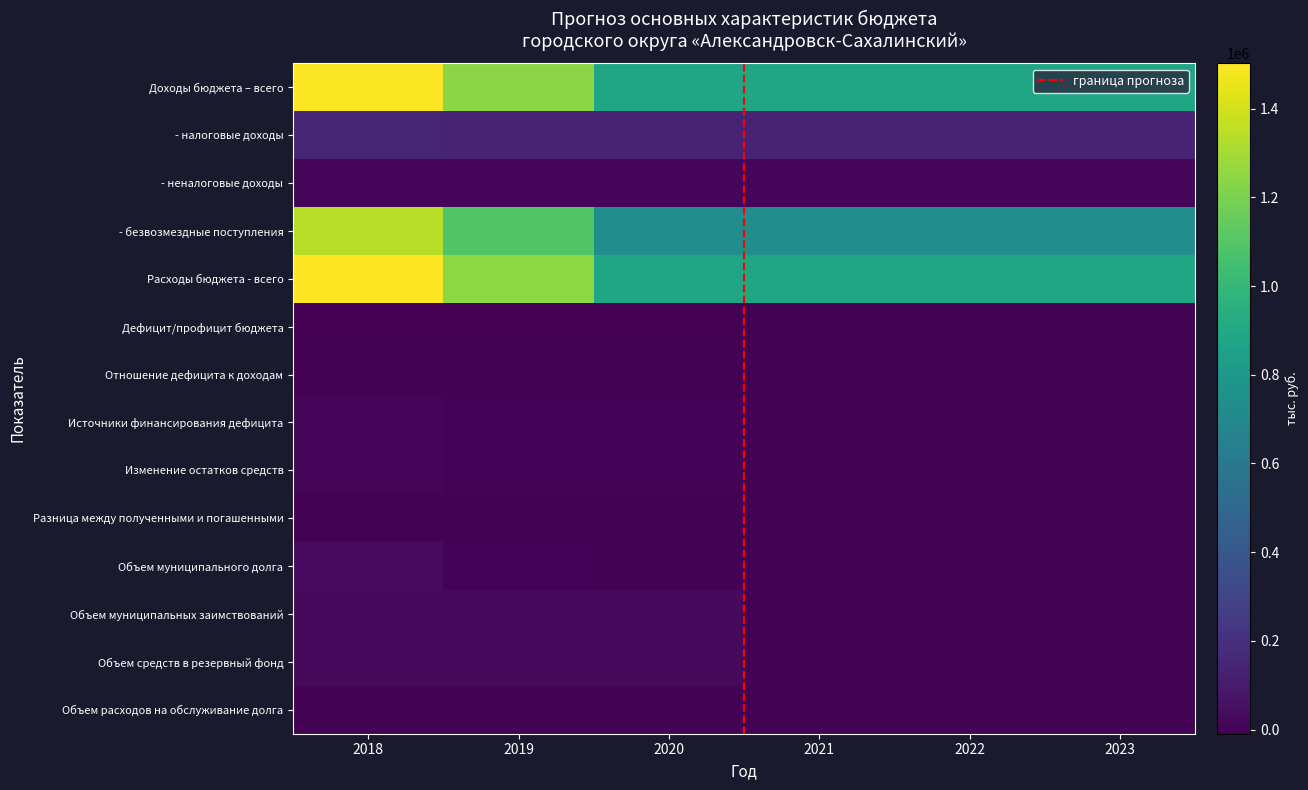

Which has a higher value, 2021 or 2023?

2021